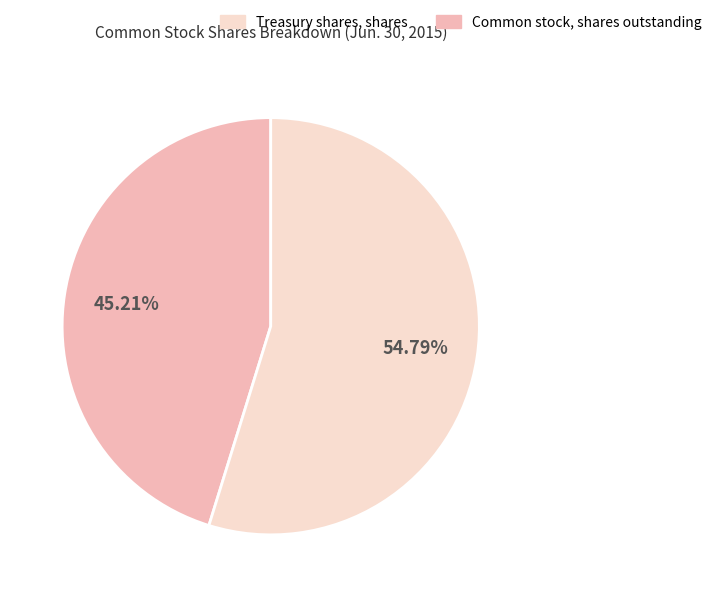

Is there a majority slice in this chart?

Yes